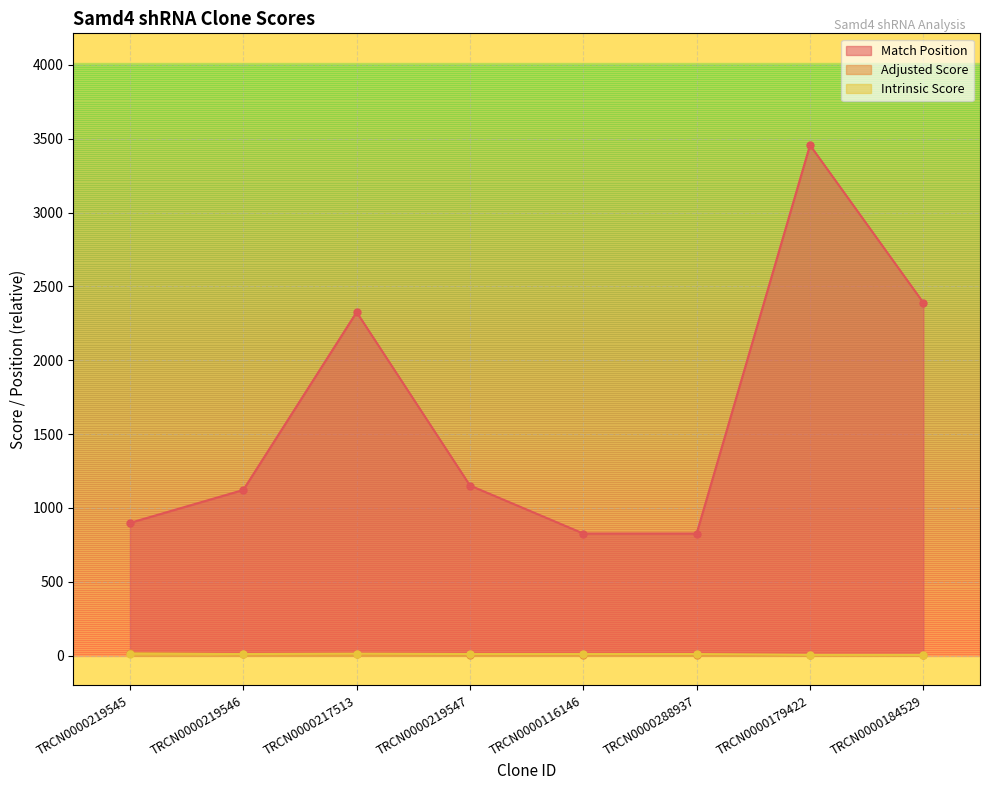

In Adjusted Score, how many points are lower than both neighbors (excluding endpoints)?

1